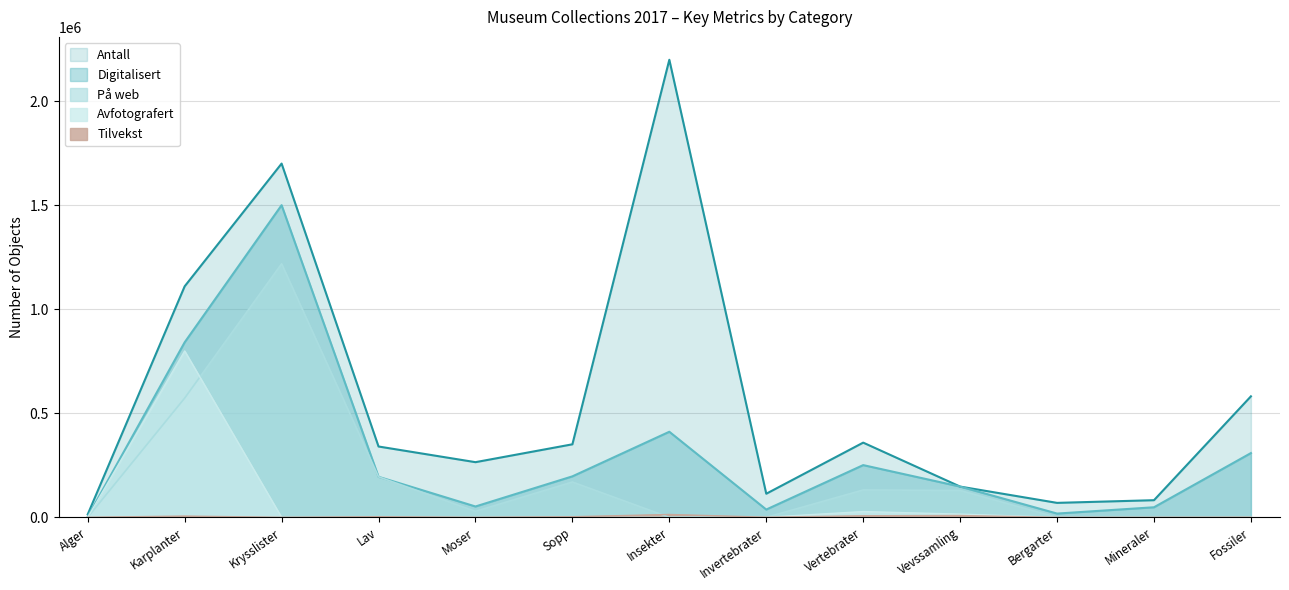

What are all the series names shown in the legend?

Antall, Digitalisert, På web, Tilvekst, Avfotografert